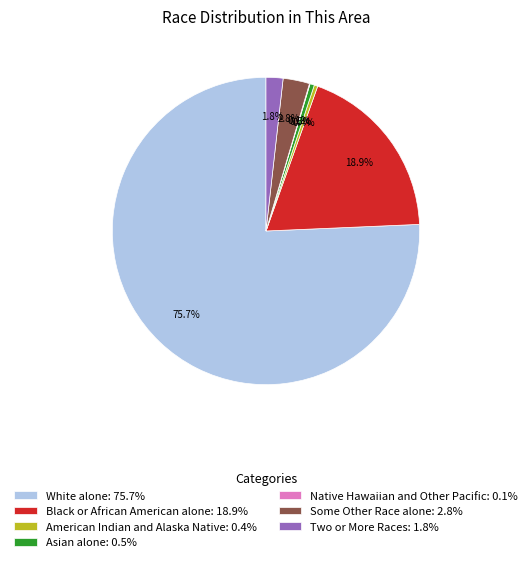

What percentage is NOT represented by Black or African American alone: 18.9%?

81.1%